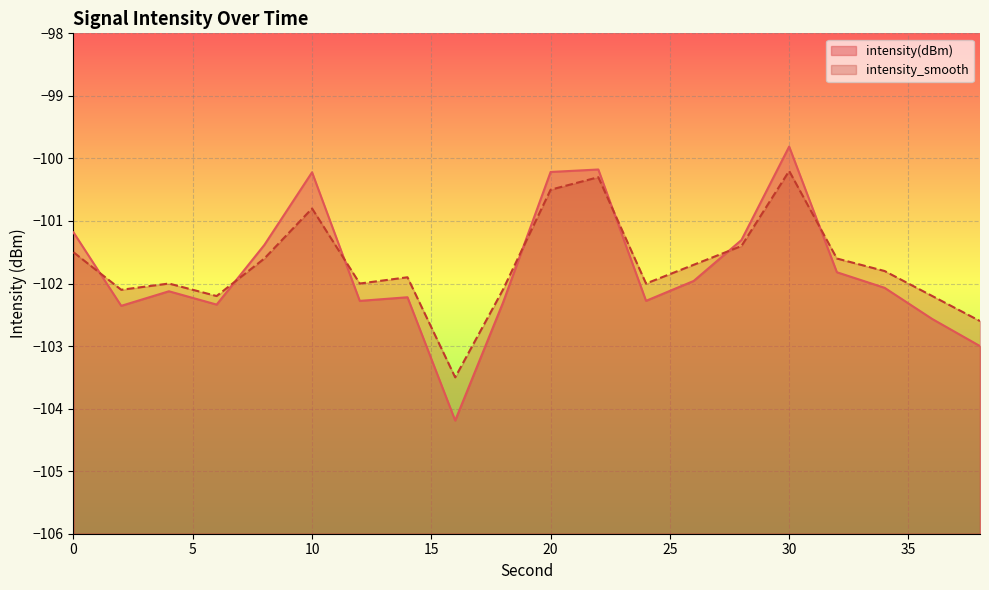

List the series in order of their overall mean, lowest first.

intensity(dBm), intensity_smooth